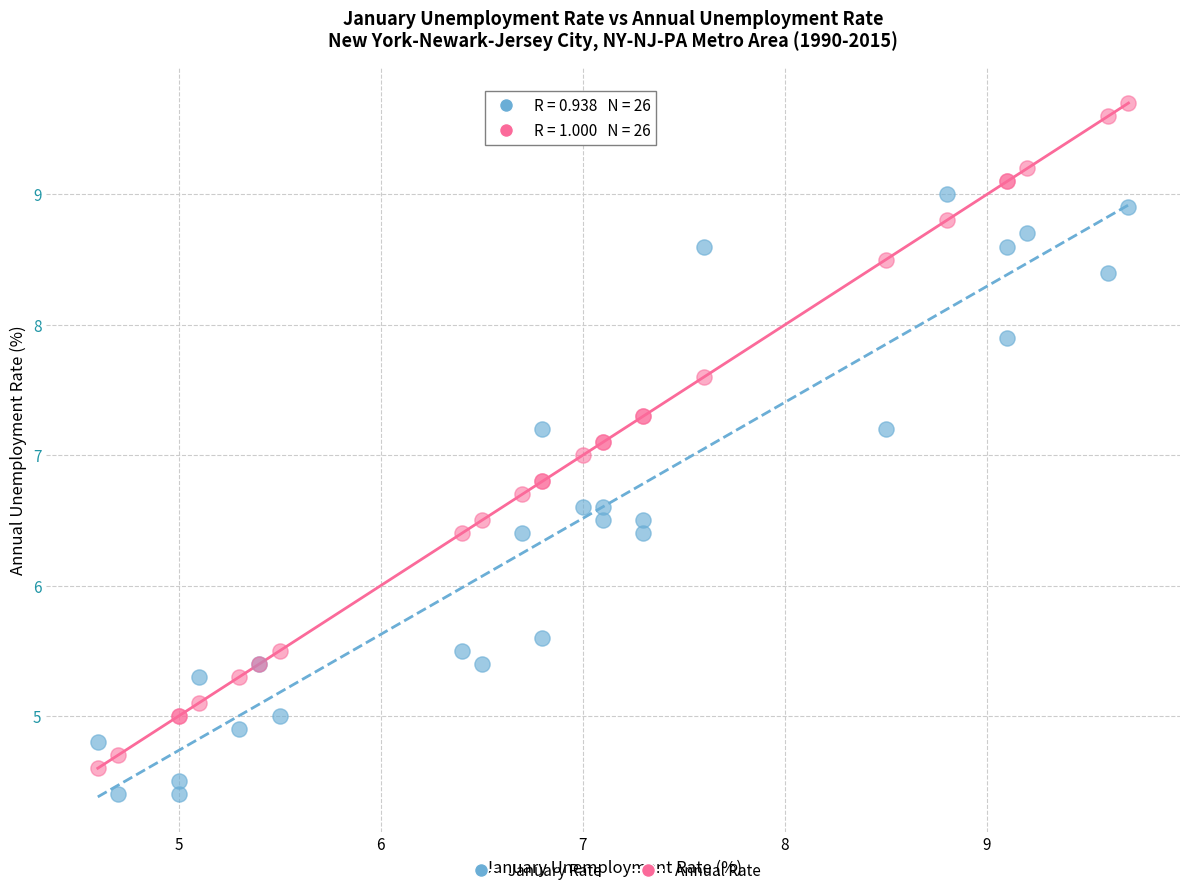

Which series has the largest Y range (max minus min)?

Annual Rate